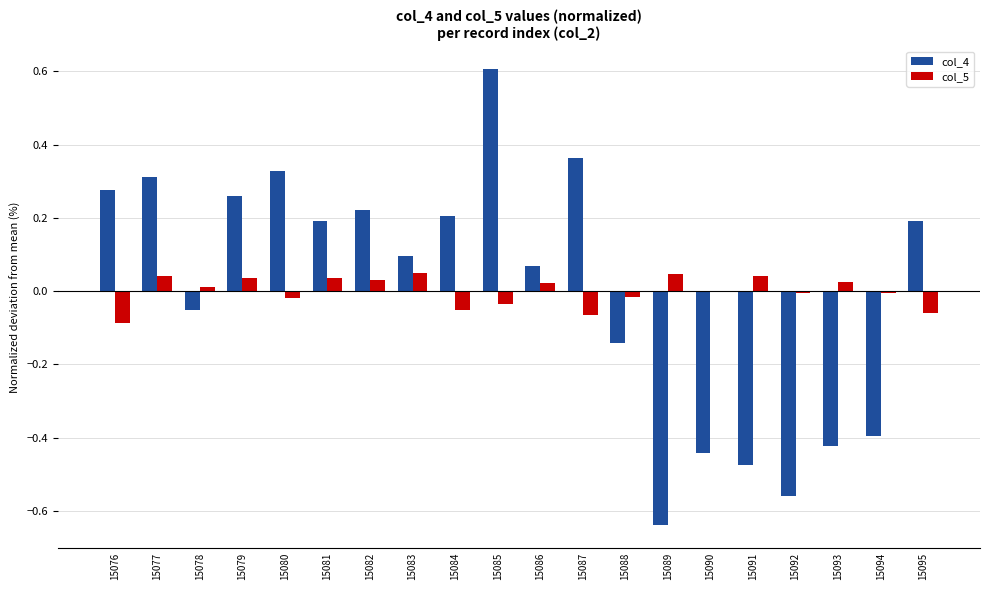

At which category is the sum across all series the highest?

15085